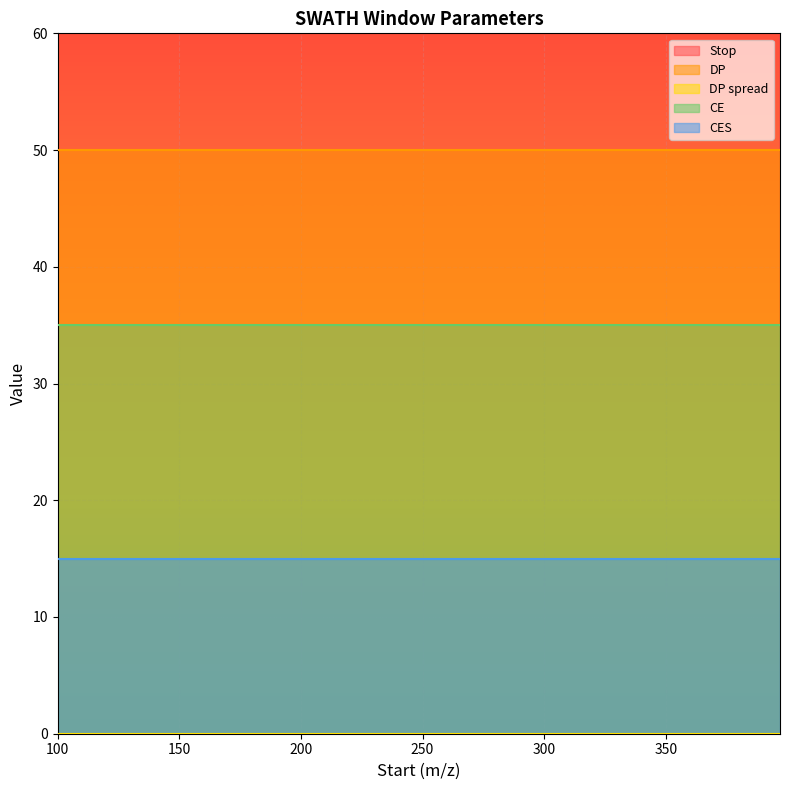

True or false: Stop and DP intersect in this chart.

False